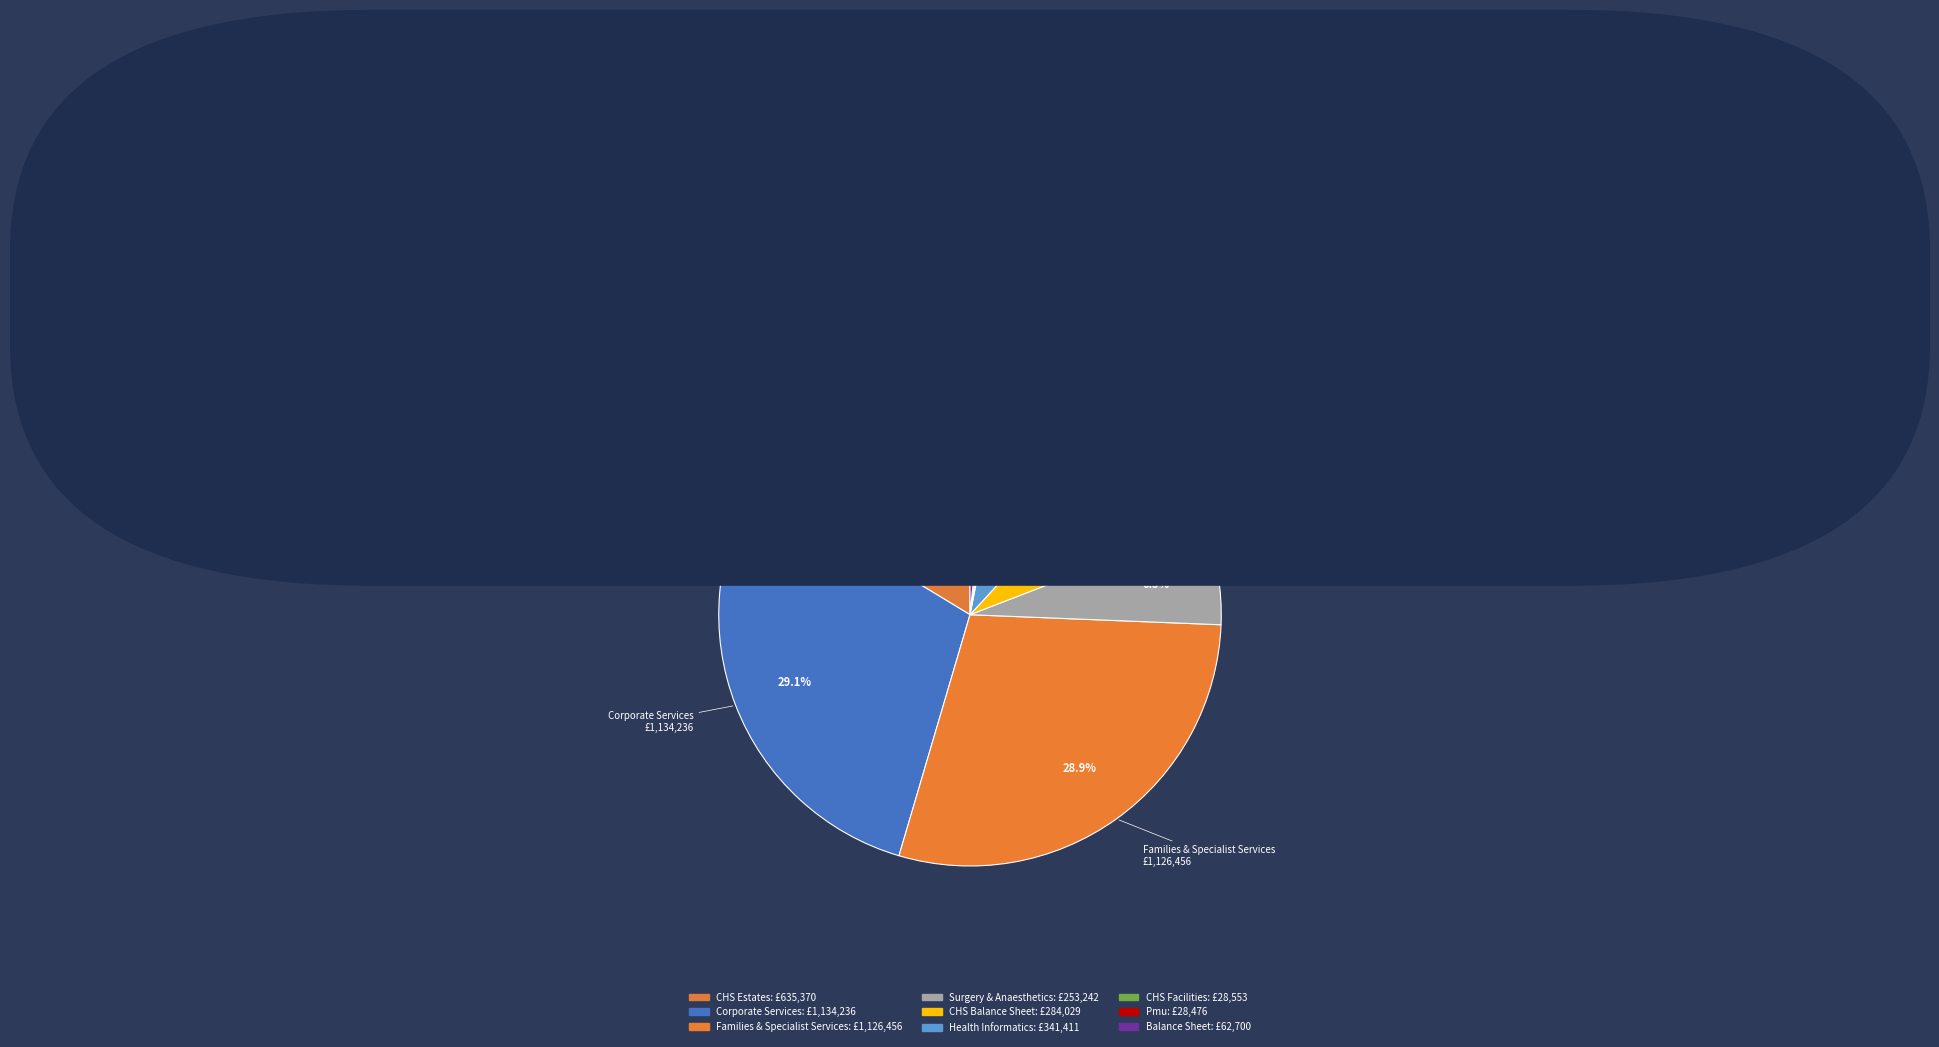

To the nearest percent, what is the difference between the largest and smallest slice percentages?

28%